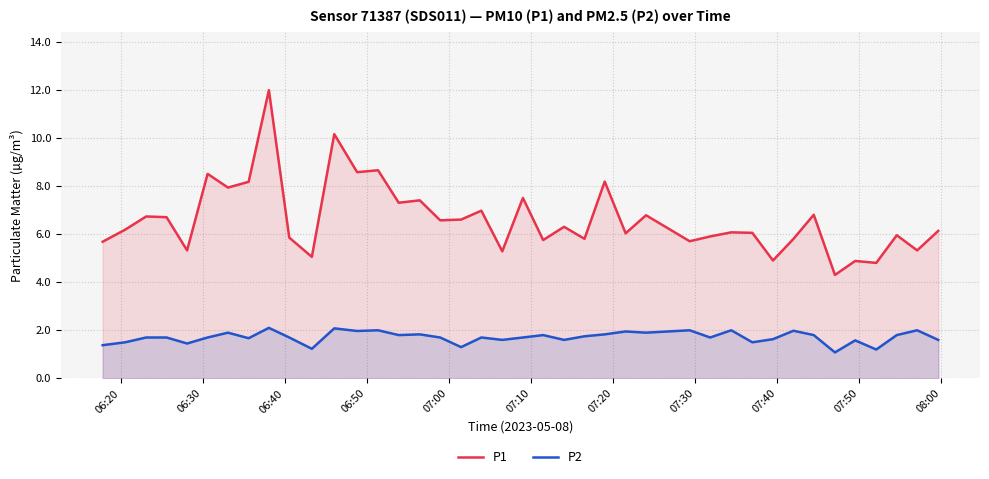

True or false: P2 and P1 cross at least once.

False